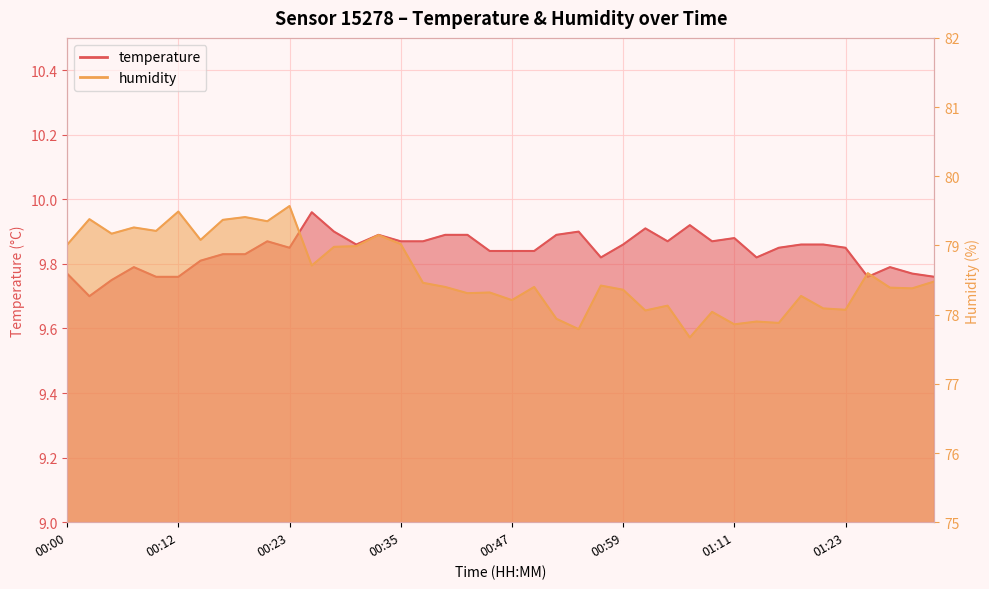

Reading left to right, transcribe all the data shown in this chart.

temperature: 9.8	9.7	9.8	9.8	9.8	9.8	9.8	9.8	9.8	9.9	9.8	10.0	9.9	9.9	9.9	9.9	9.9	9.9	9.9	9.8	9.8	9.8	9.9	9.9	9.8	9.9	9.9	9.9	9.9	9.9	9.9	9.8	9.8	9.9	9.9	9.8	9.8	9.8	9.8	9.8
humidity: 79.0	79.4	79.2	79.3	79.2	79.5	79.1	79.4	79.4	79.3	79.6	78.7	79.0	79.0	79.2	79.0	78.5	78.4	78.3	78.3	78.2	78.4	77.9	77.8	78.4	78.4	78.1	78.1	77.7	78.0	77.9	77.9	77.9	78.3	78.1	78.1	78.6	78.4	78.4	78.5